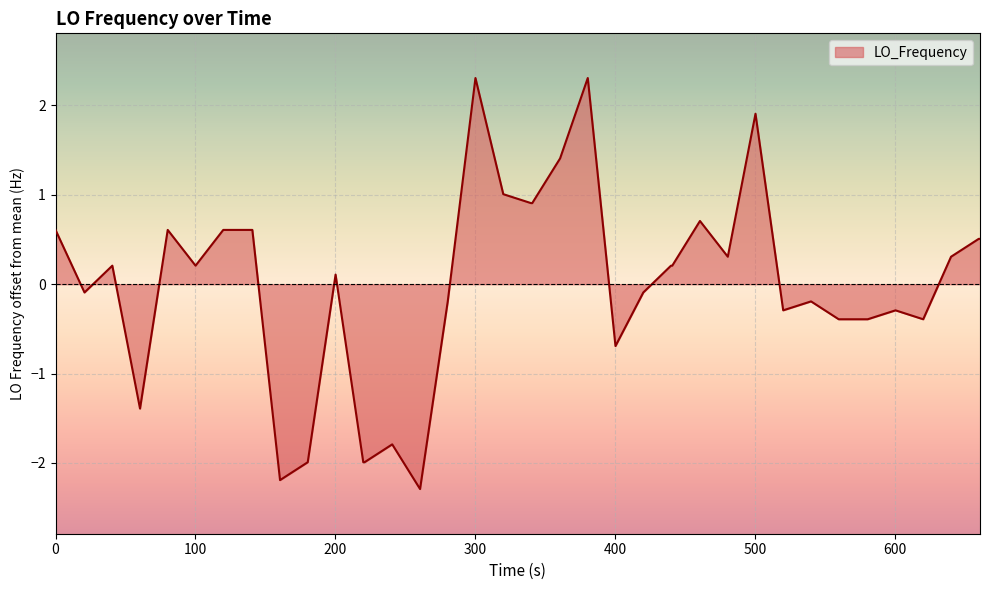

What is the difference between the maximum and minimum values?

4.6